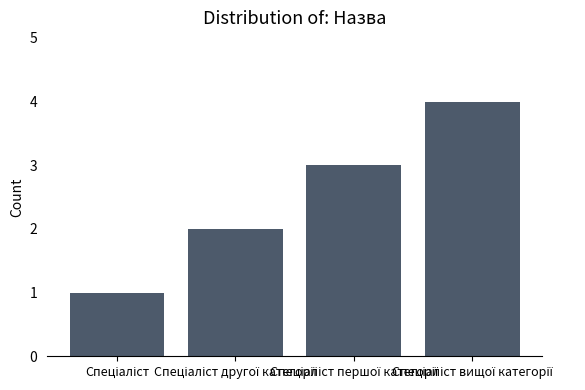

Does the chart contain stacked bars?

No